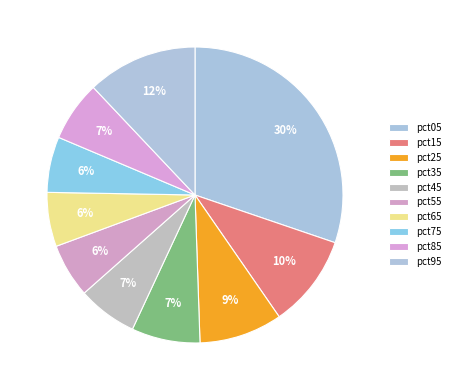

Does pct75 account for over 50% of the chart?

No